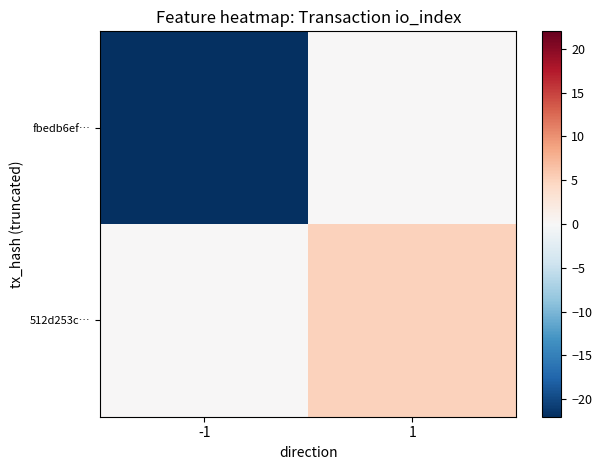

What is the total value across all series at -1?

-22